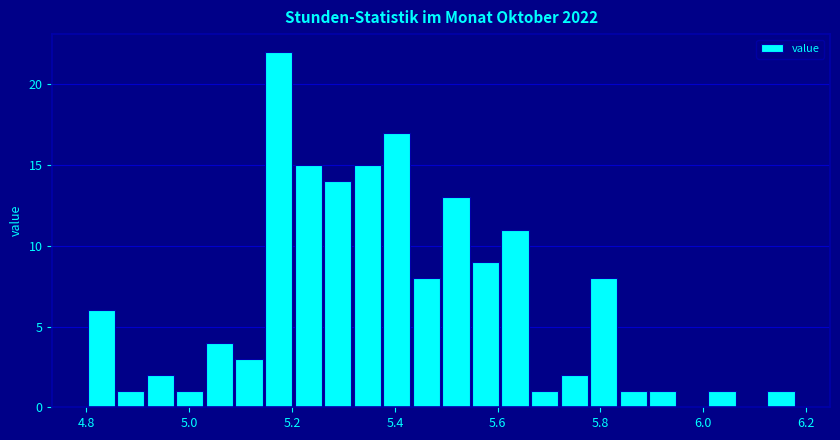

Around what value on the x-axis is the tallest bar? Give the approximate position of its centre, as read against the axis.

5.18